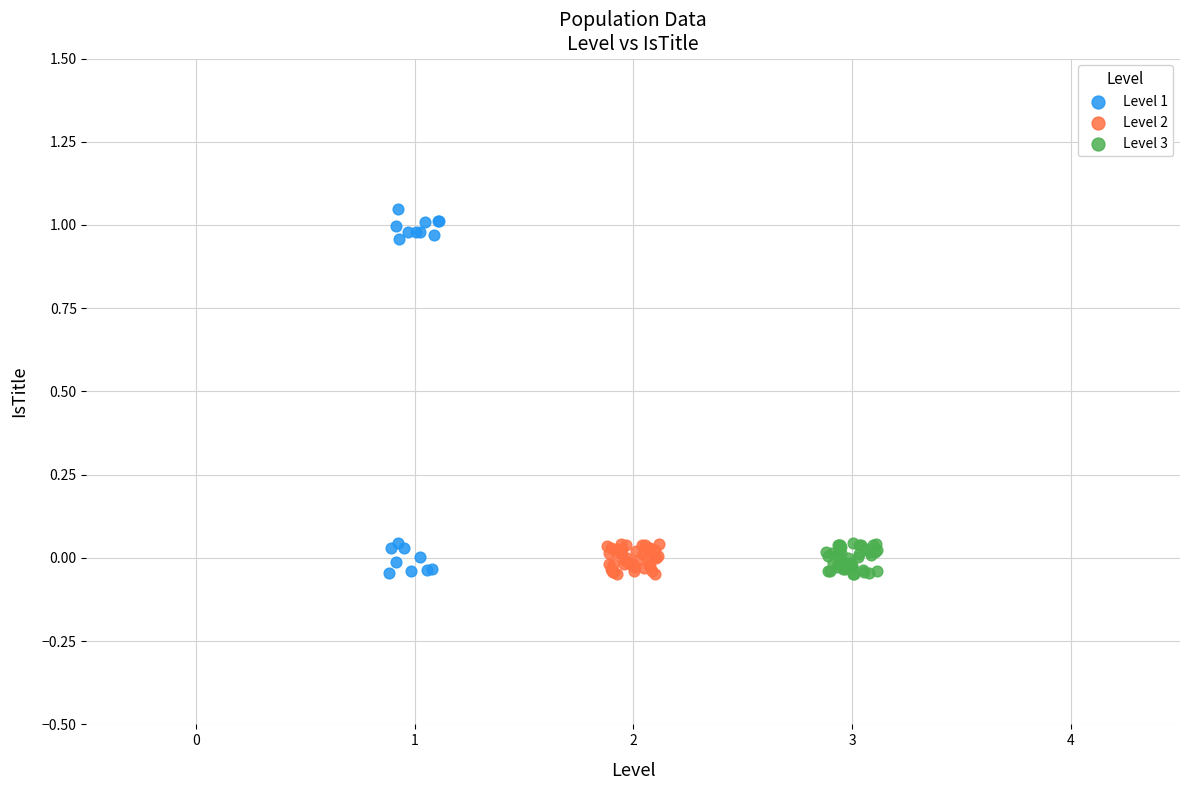

Which series has the widest spread of Y values?

Level 1